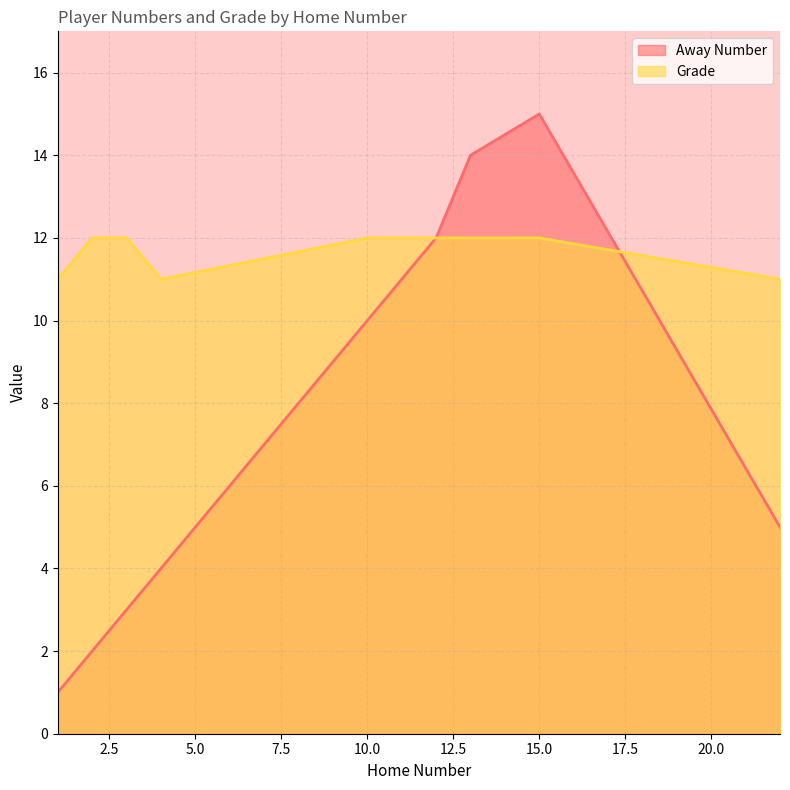

True or false: Grade and Away Number intersect in this chart.

True